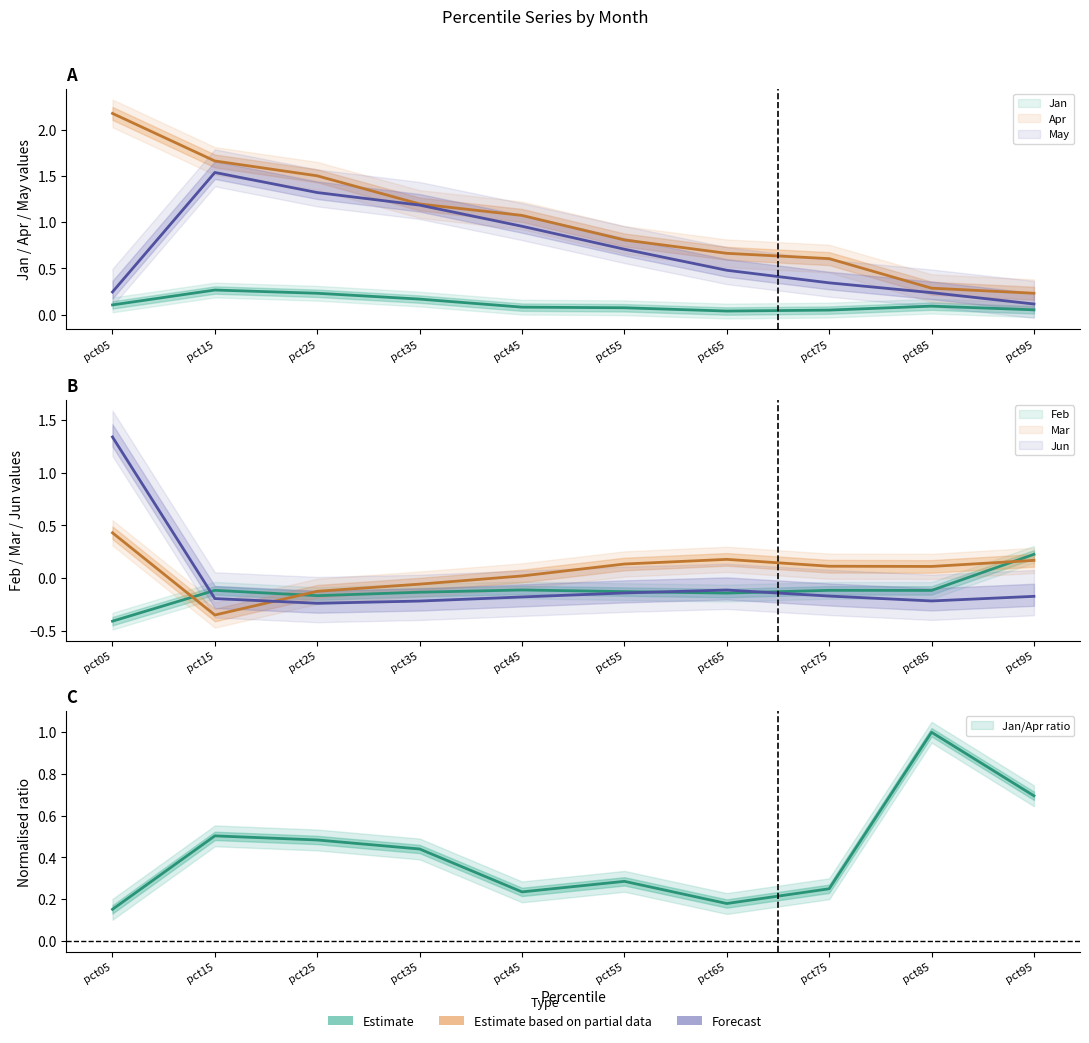

True or false: Mar has more than 1 interior local peaks.

False